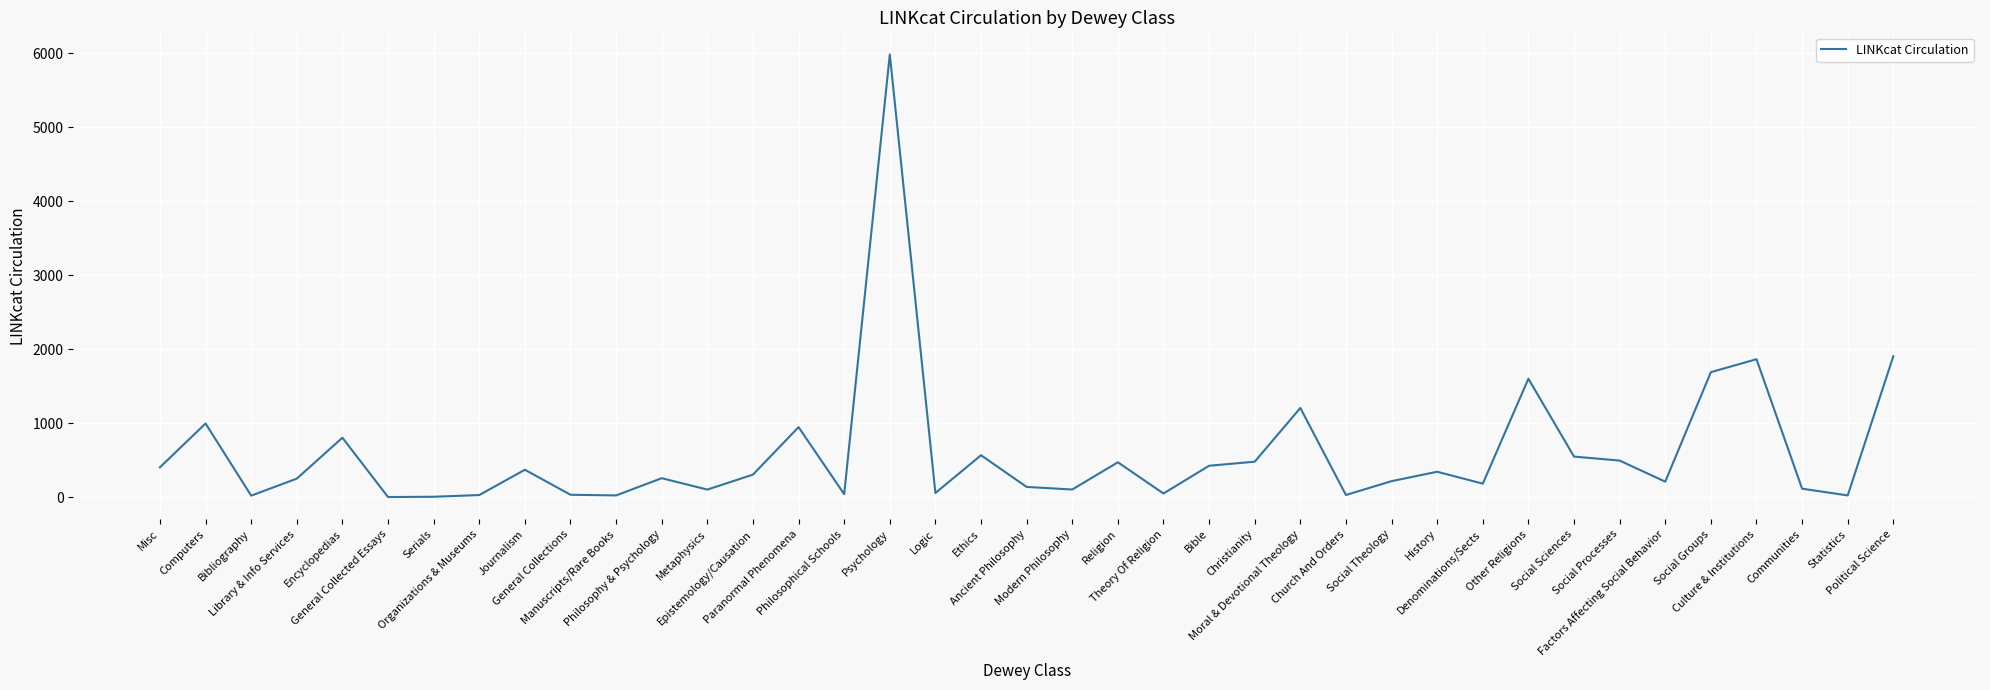

What is the greatest value displayed?

5984